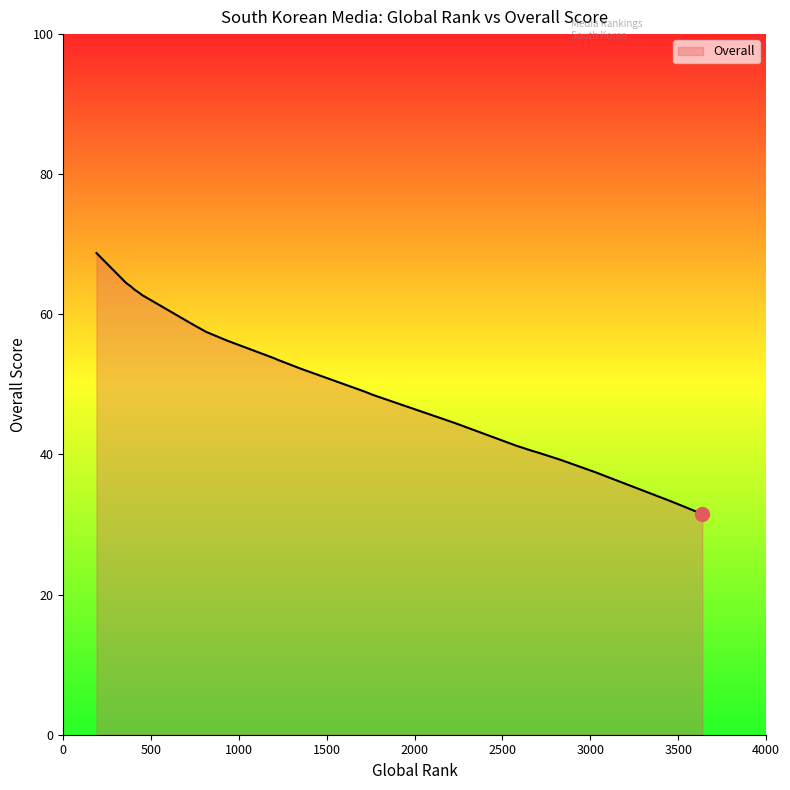

What is the change in value from 449 to 436?

+0.2